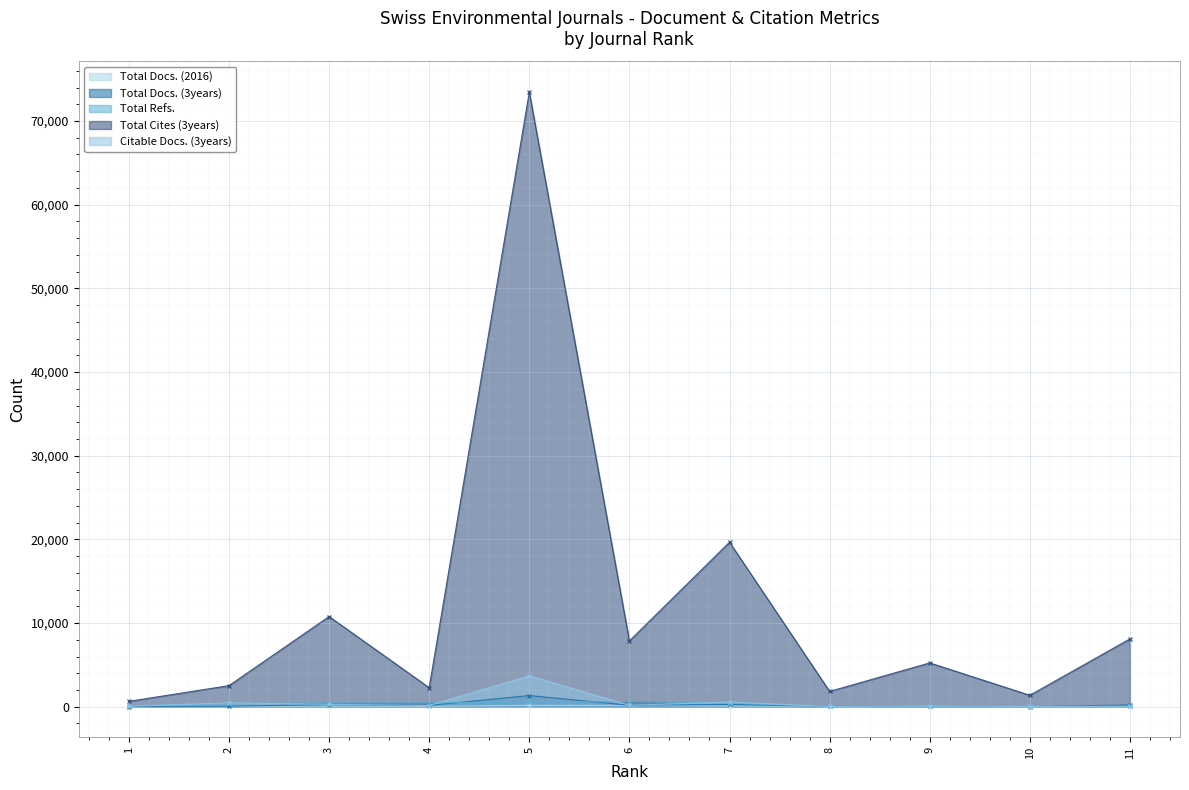

What is the sum of the Total Docs. (2016) values at 10 and 6?

203